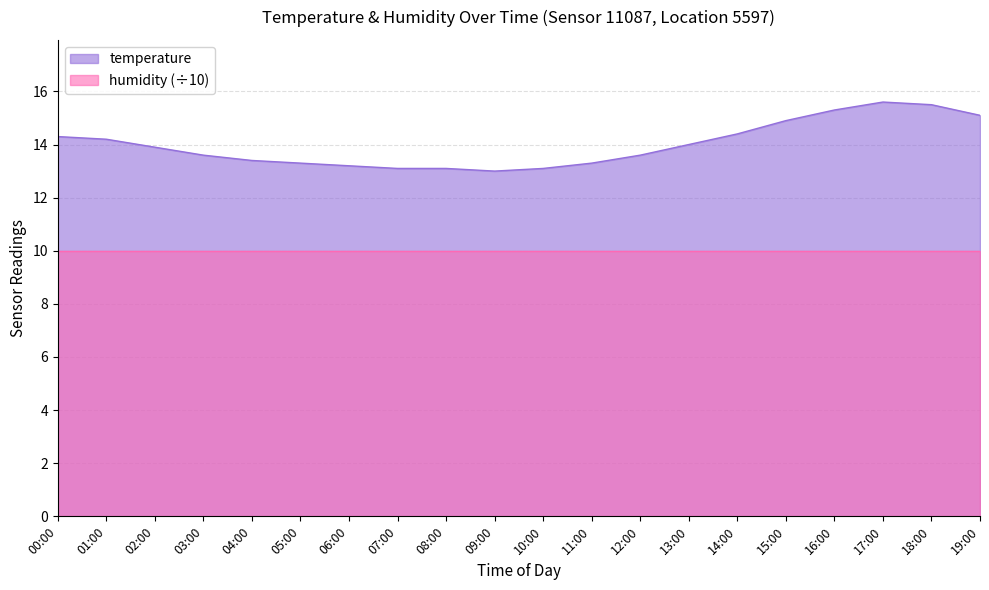

Rank the categories by value from highest to lowest.

17:00, 18:00, 16:00, 19:00, 15:00, 14:00, 00:00, 01:00, 13:00, 02:00, 03:00, 12:00, 04:00, 05:00, 11:00, 06:00, 07:00, 08:00, 10:00, 09:00